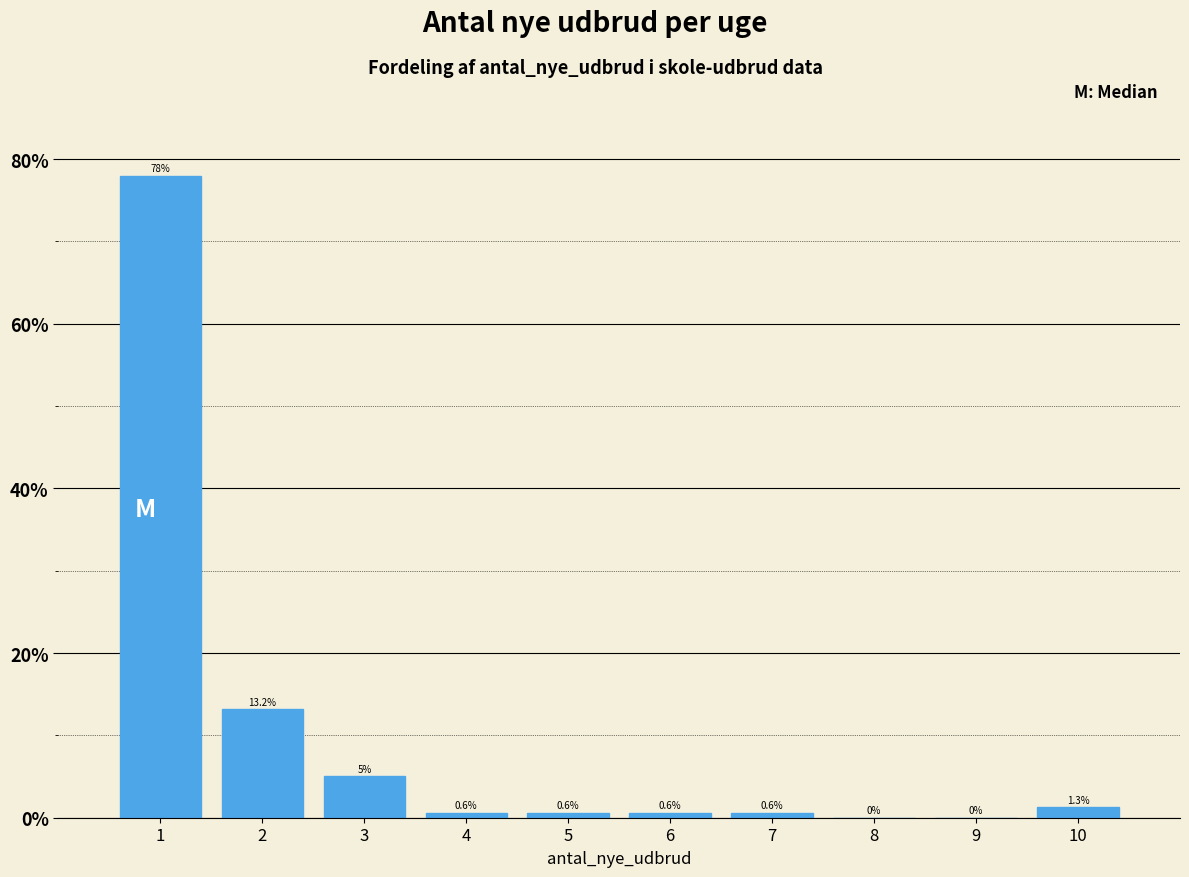

How tall is the bar that spans 4.5 to 5.5 on the x-axis?

0.6